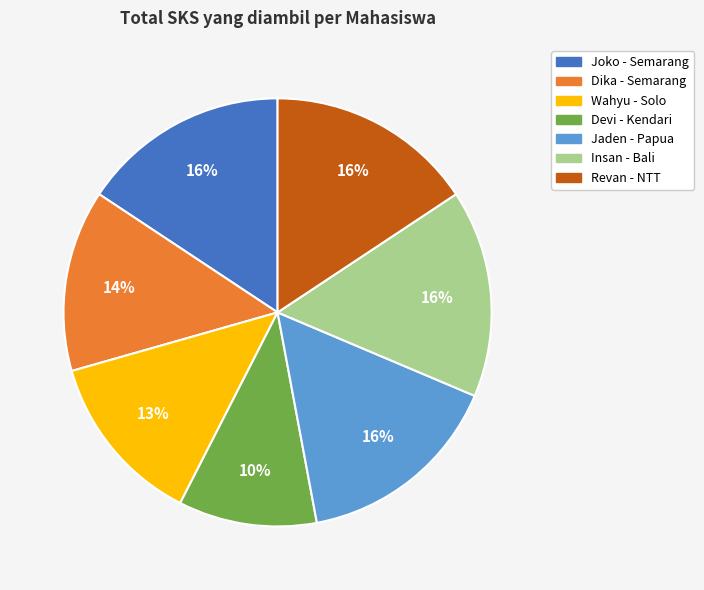

To the nearest percent, what is the average slice percentage?

14%